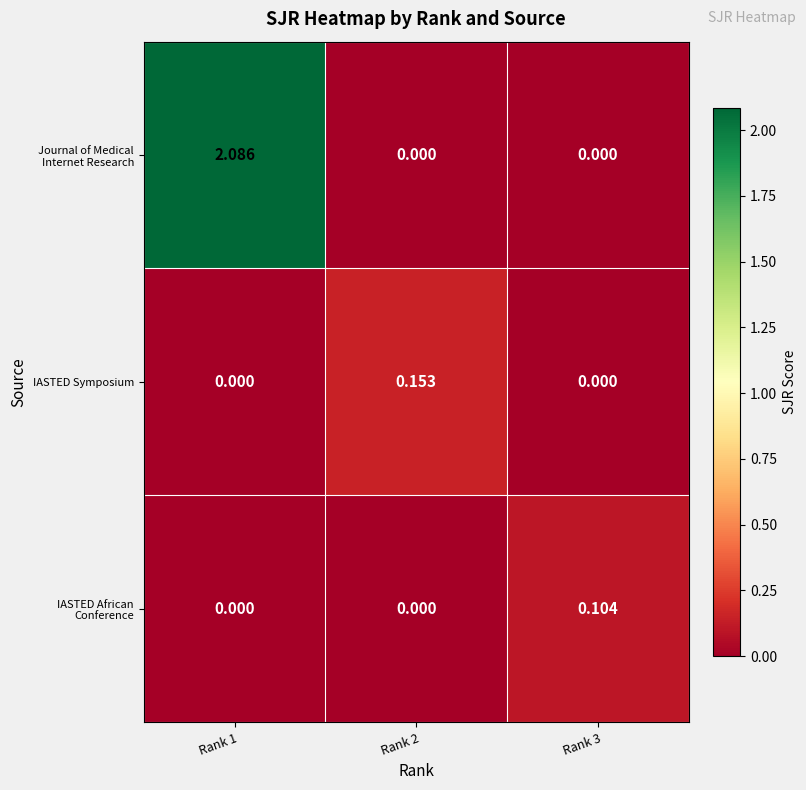

Which series changed the most between Rank 1 and Rank 2?

Journal of Medical Internet Research